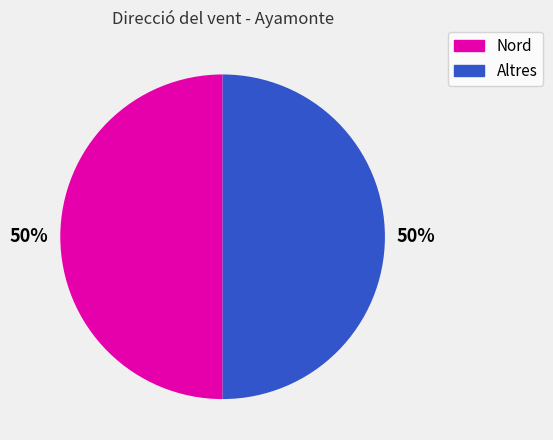

To the nearest percent, what is the average slice percentage?

50%